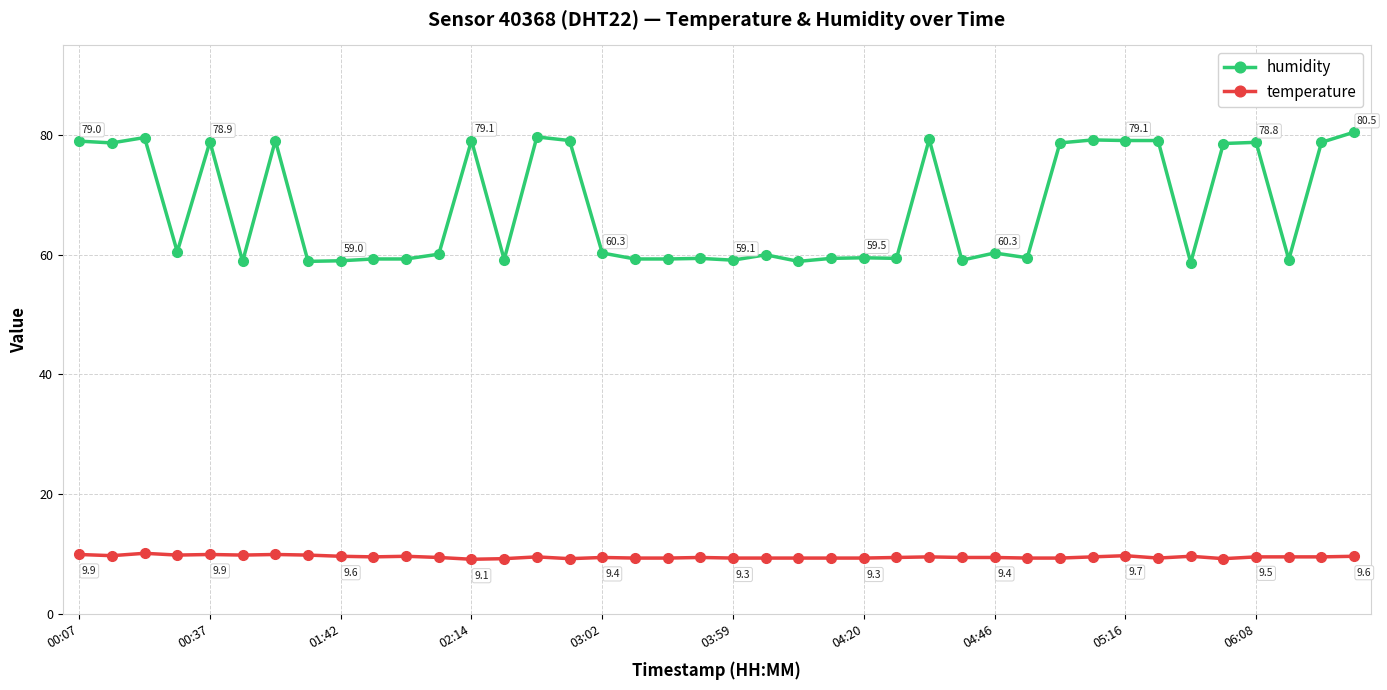

How many data points does each series have?

40